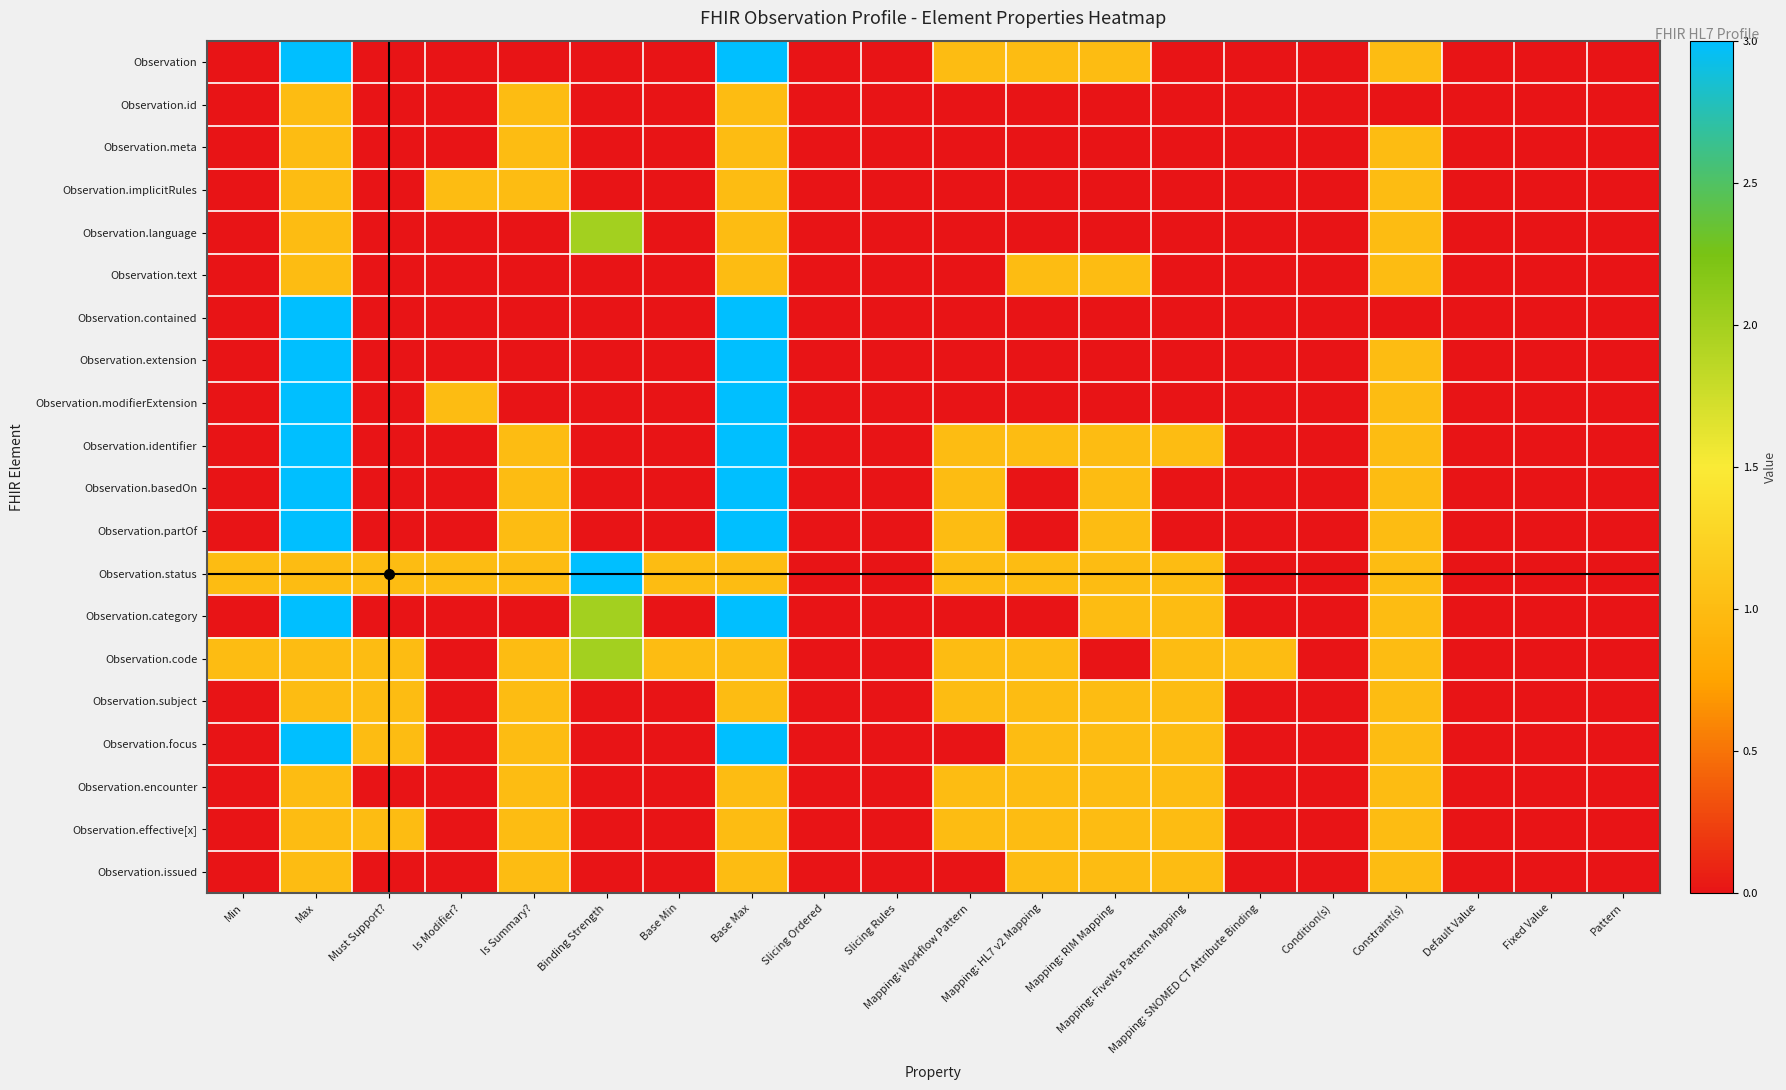

Which series has the largest range (max minus min)?

Observation